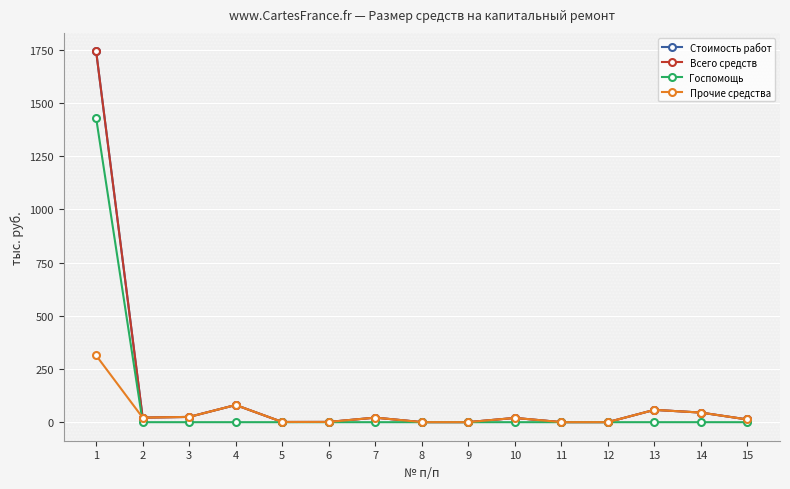

What is the approximate value of Всего средств at 5?

1.0